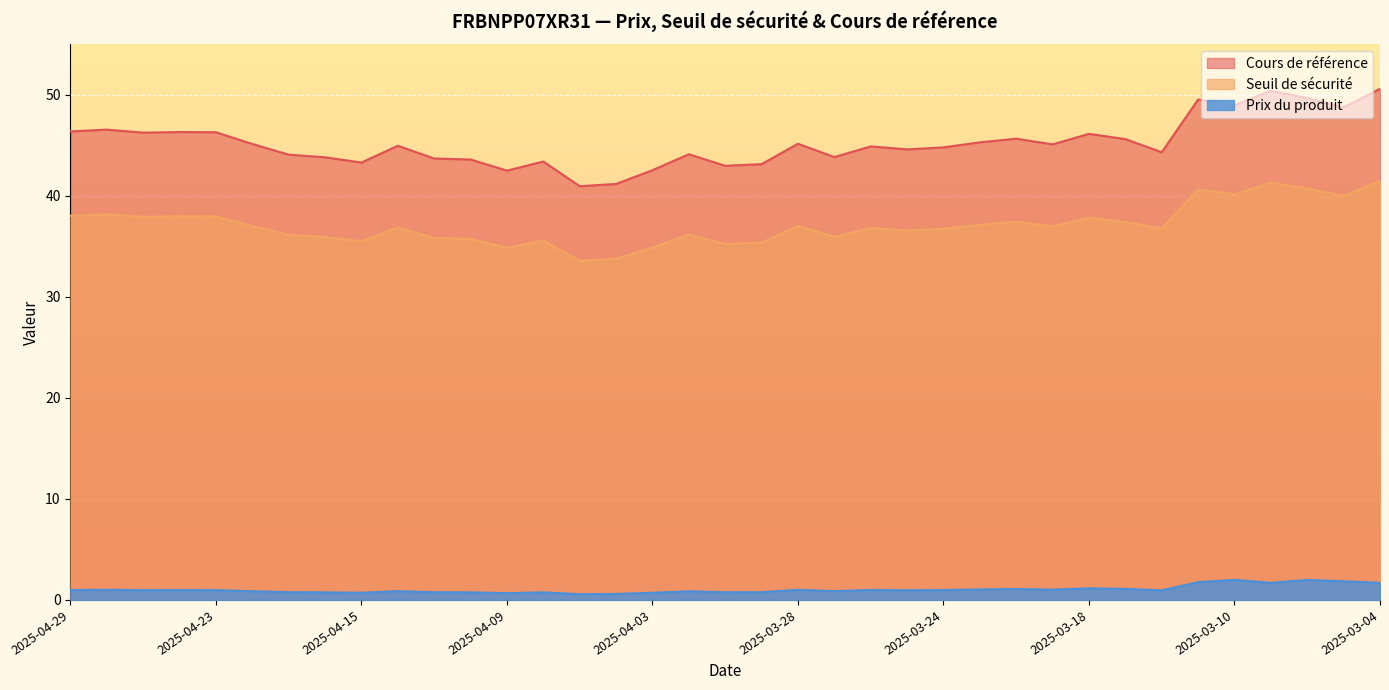

True or false: Seuil de sécurité and Prix du produit cross at least once.

False